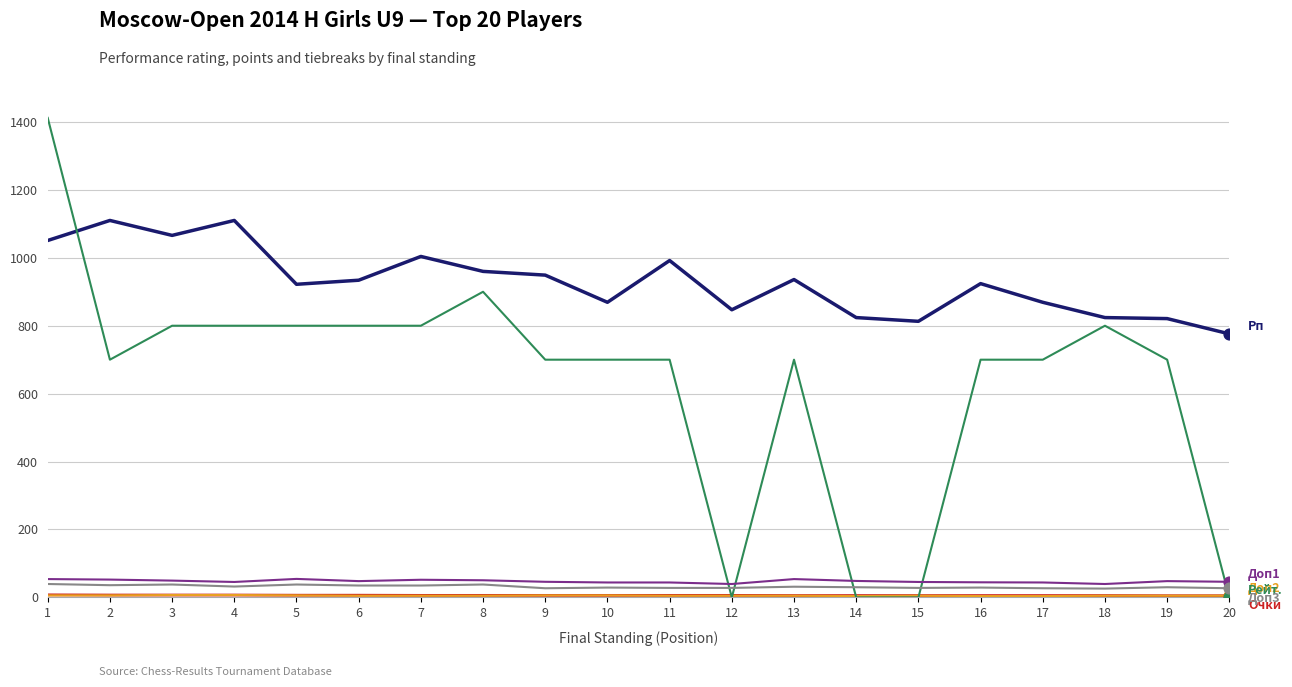

At which category is the sum across all series the highest?

1